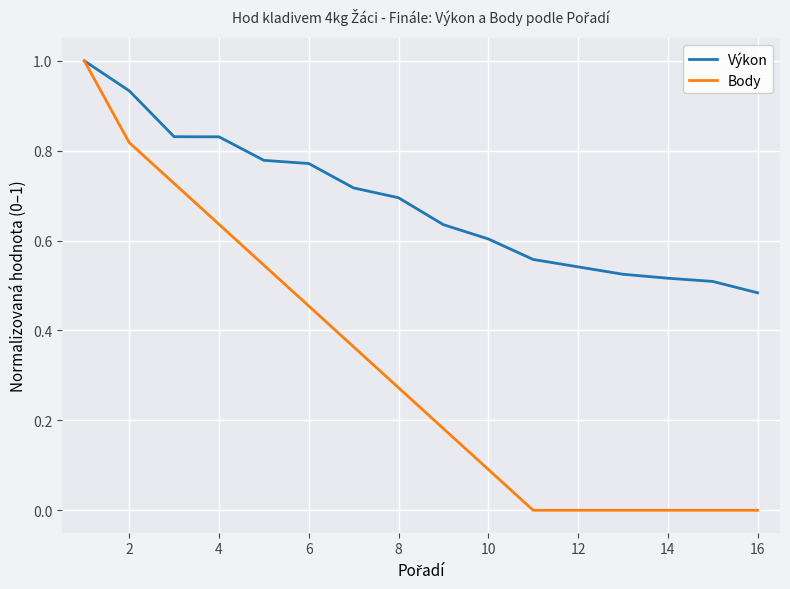

What is the greatest value displayed?

1.0